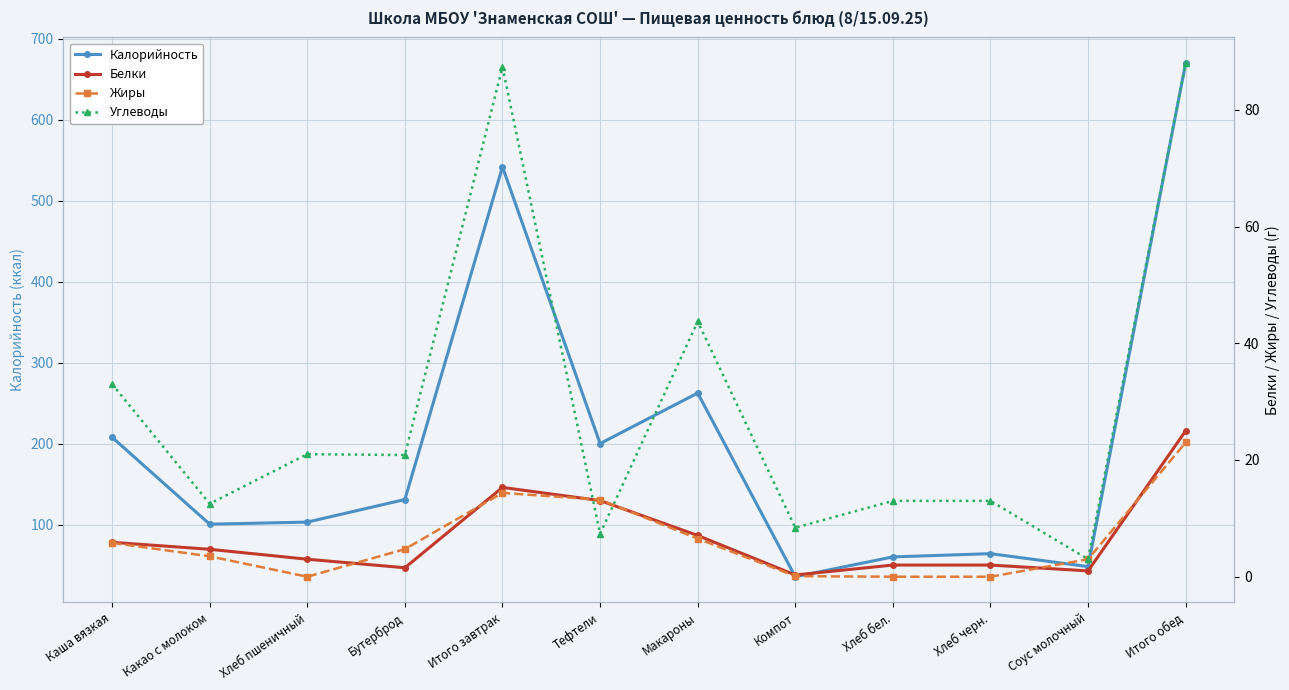

What is the difference between the Белки values at Соус молочный and Итого обед?

24.0